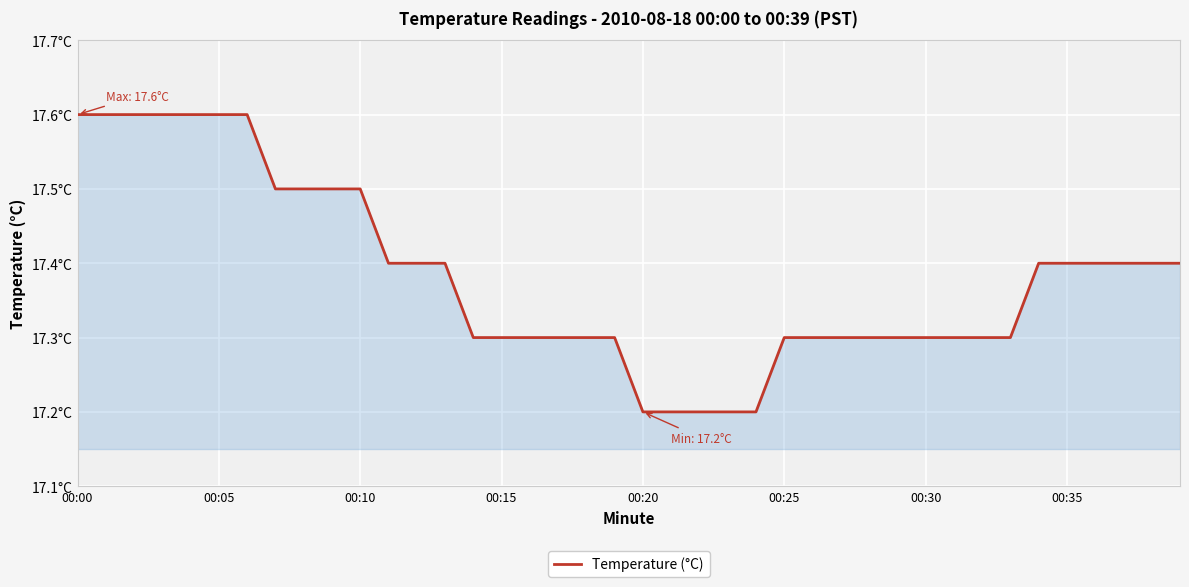

Does the chart display data point markers on the line(s)?

No